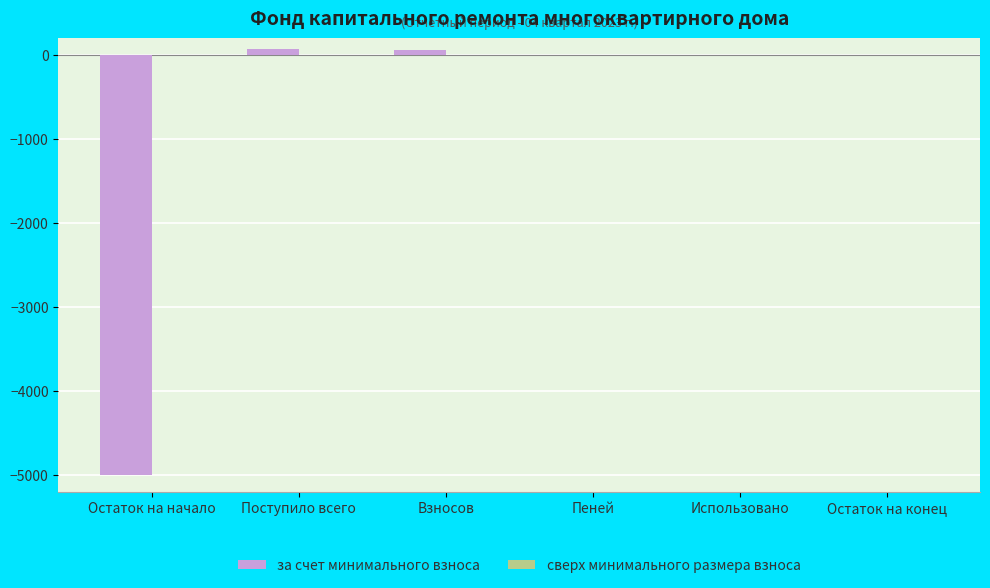

Are the bars horizontal?

No